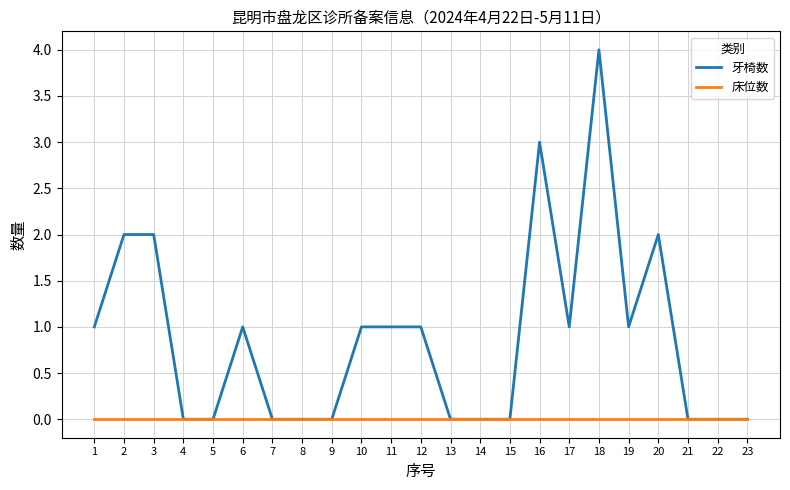

Which series has the largest range (max minus min)?

牙椅数